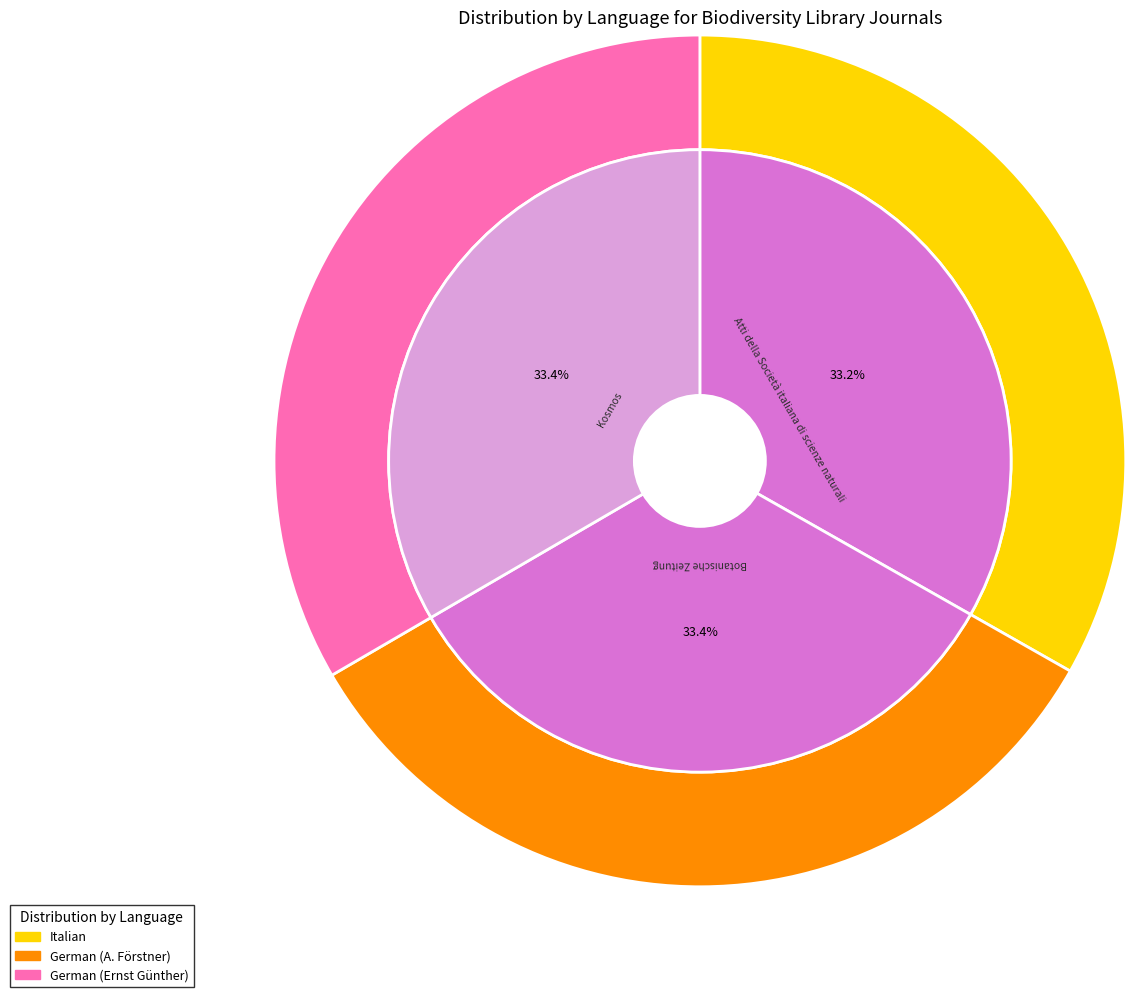

How many segments does this pie chart have?

3